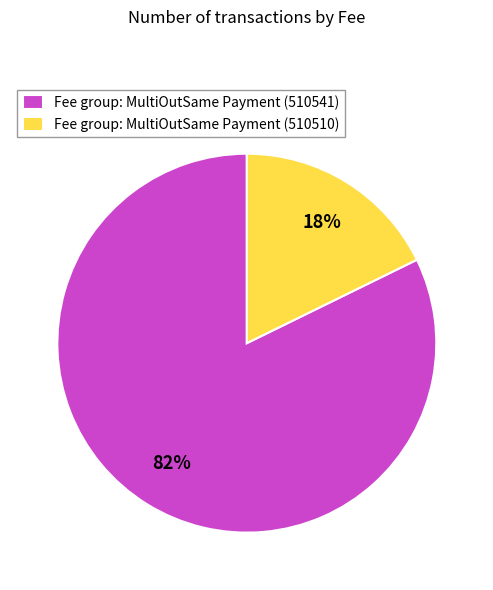

Is it true that Fee group: MultiOutSame Payment (510510) is 28% of the pie?

False